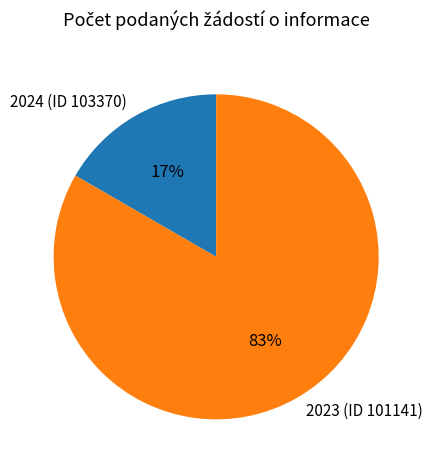

What percentage is the 2023 (ID 101141) slice, to the nearest percent?

83%